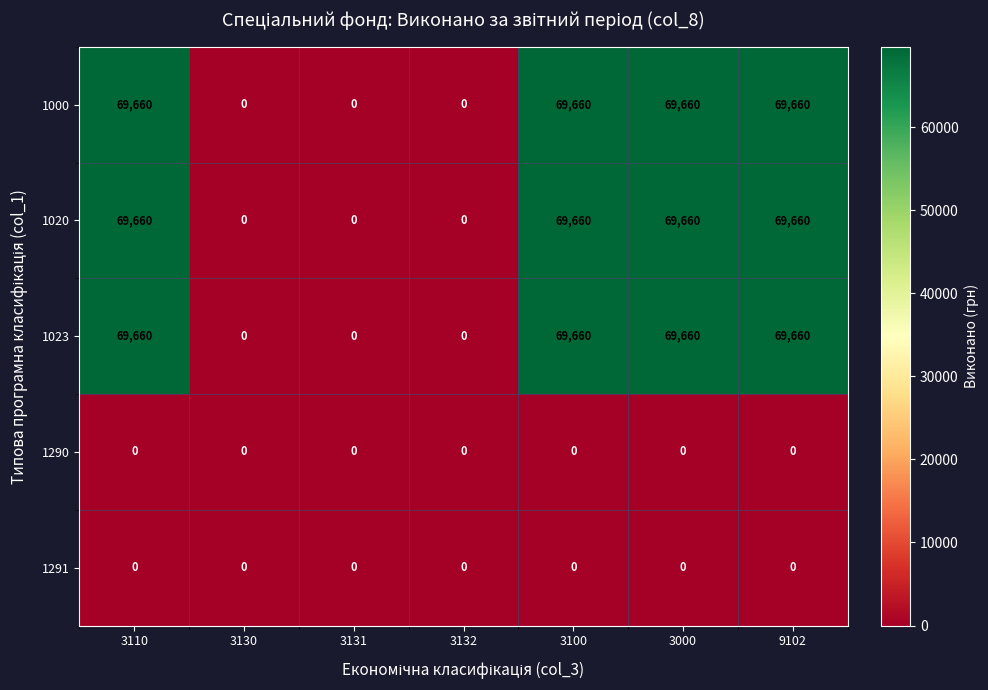

Is it true that 1000 equals 0 at 3132?

True